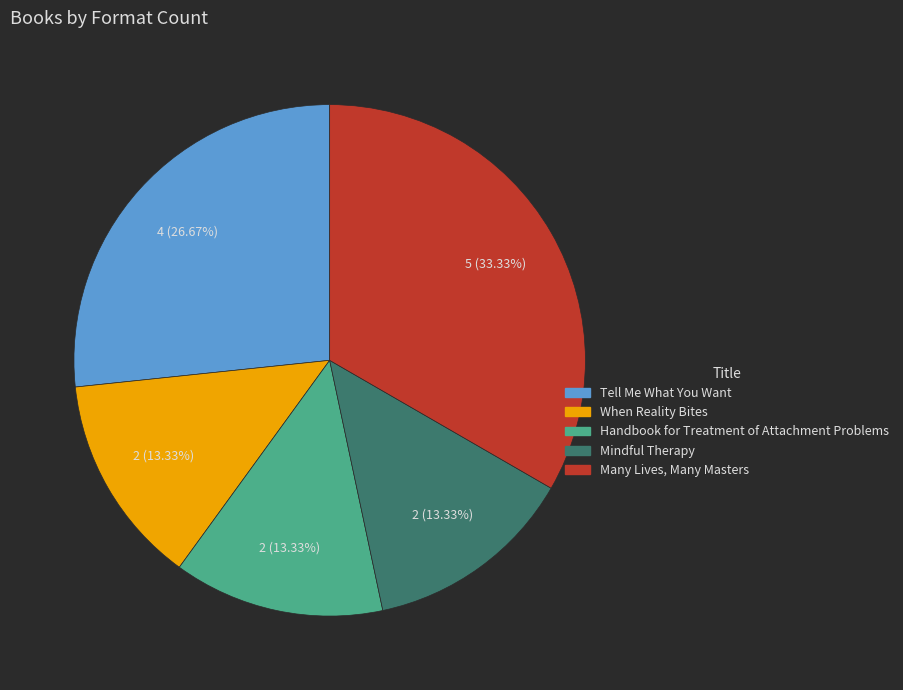

Is there any slice that represents more than half of the pie?

No